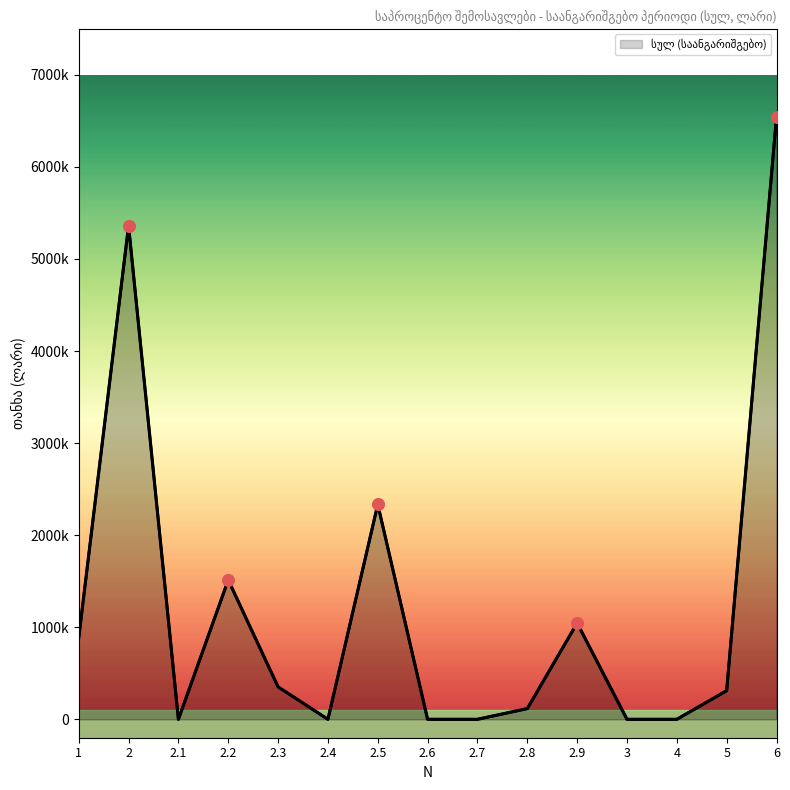

Which has a higher value, 4 or 2.1?

4